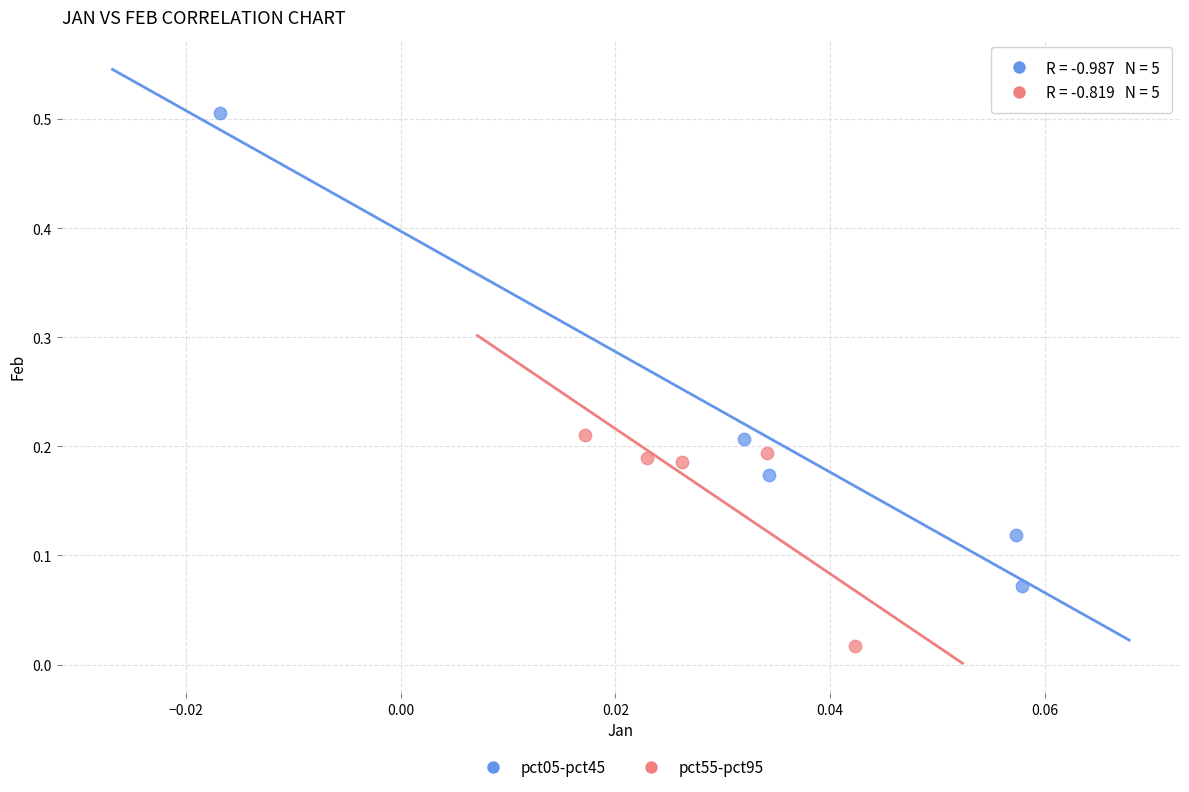

Which series has the largest Y range (max minus min)?

pct05-pct45